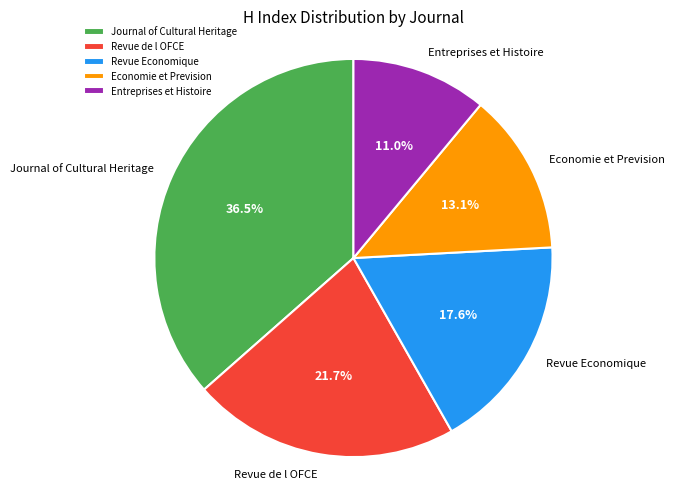

The Journal of Cultural Heritage slice represents 28% of the pie. True or false?

False